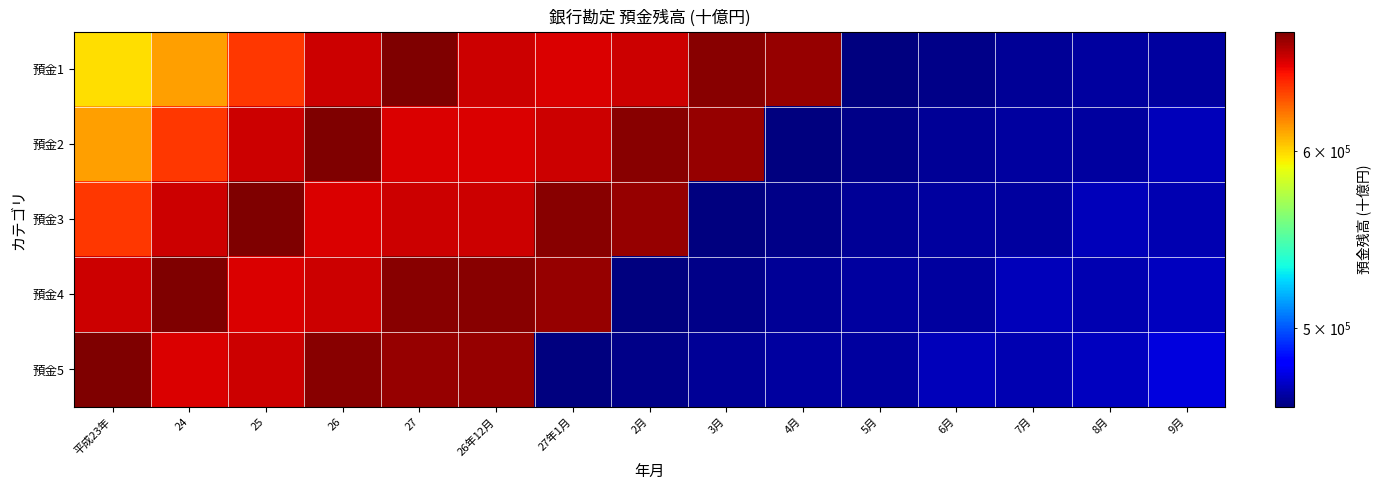

List the series in order of their peak value, highest first.

預金1, 預金2, 預金3, 預金4, 預金5